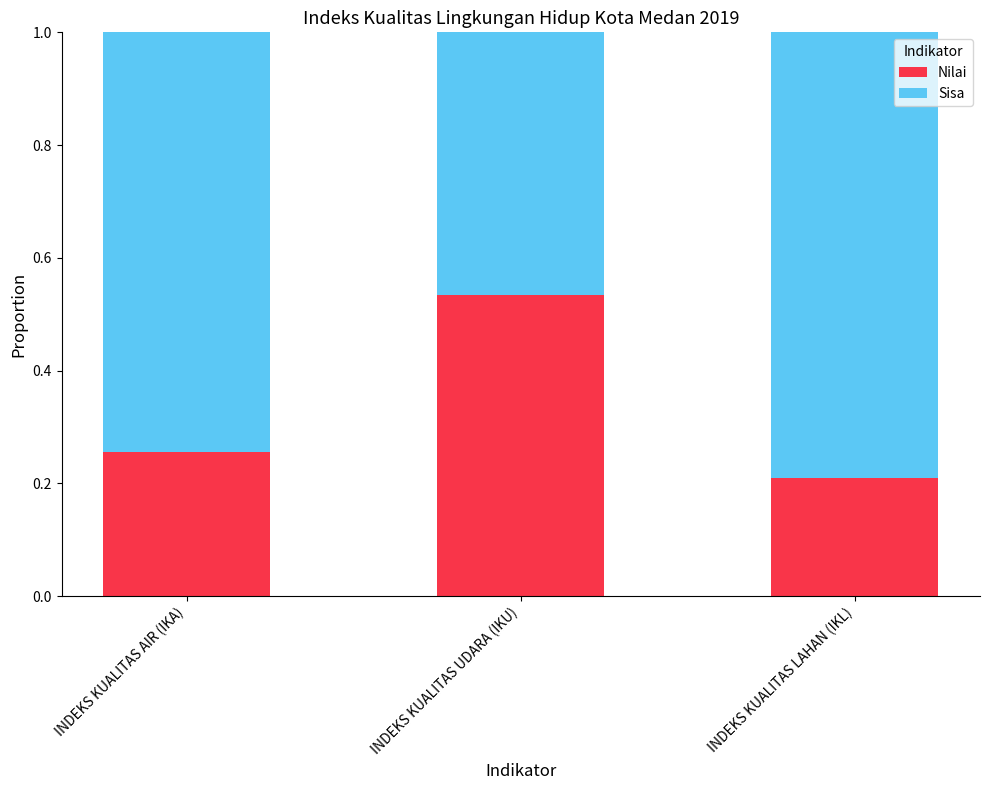

How many bars are there in total?

3